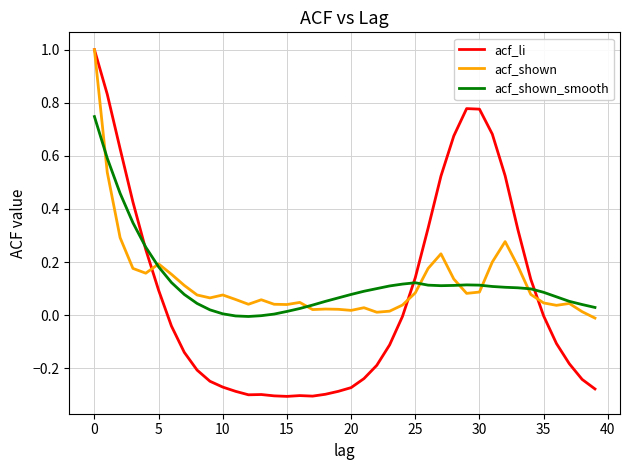

What is the maximum value for acf_li?

1.0